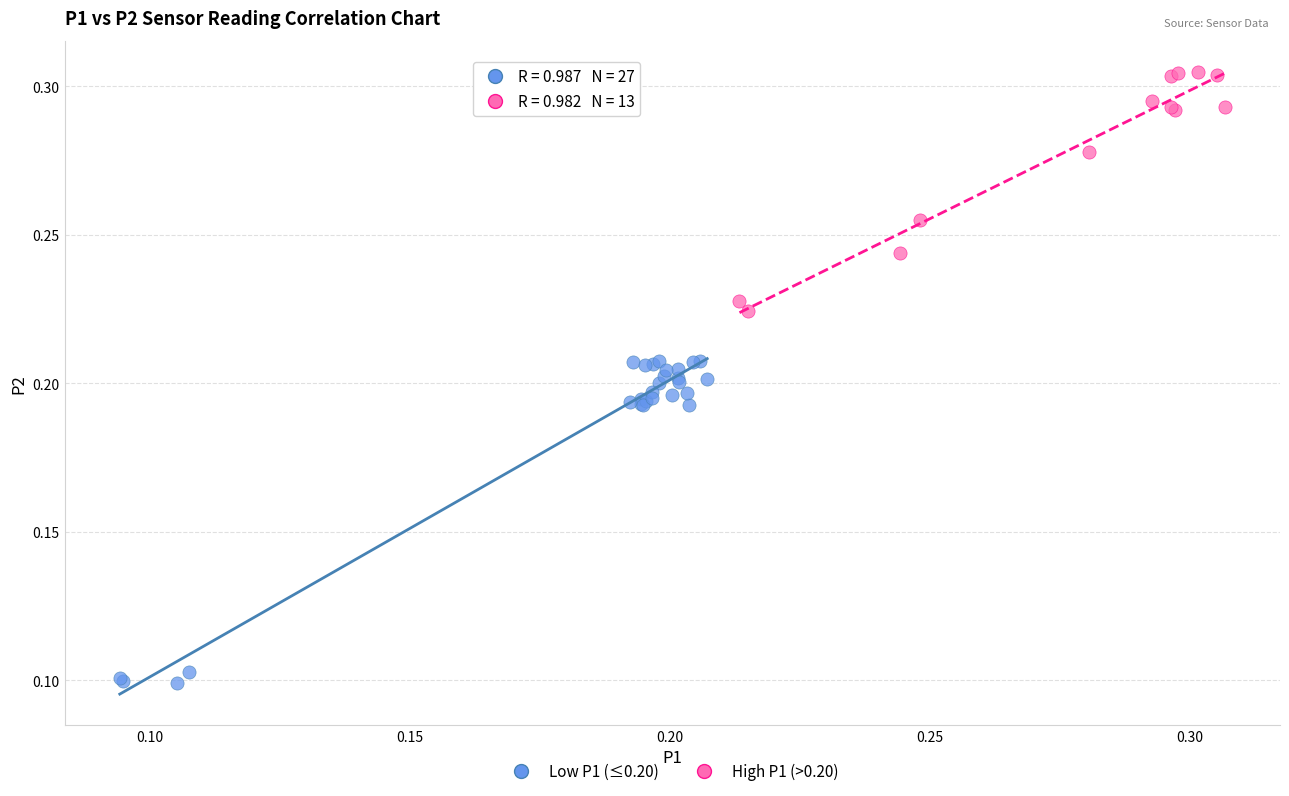

Which series contains the highest Y value?

High P1 (>0.20)